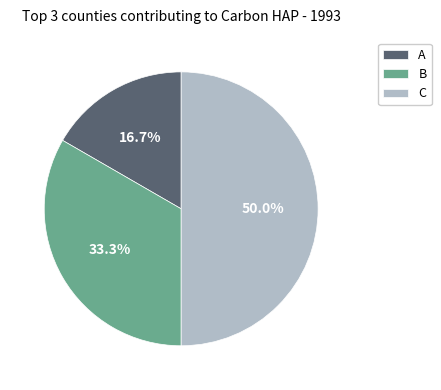

To the nearest percent, what is the difference between the C and A slice percentages?

33%